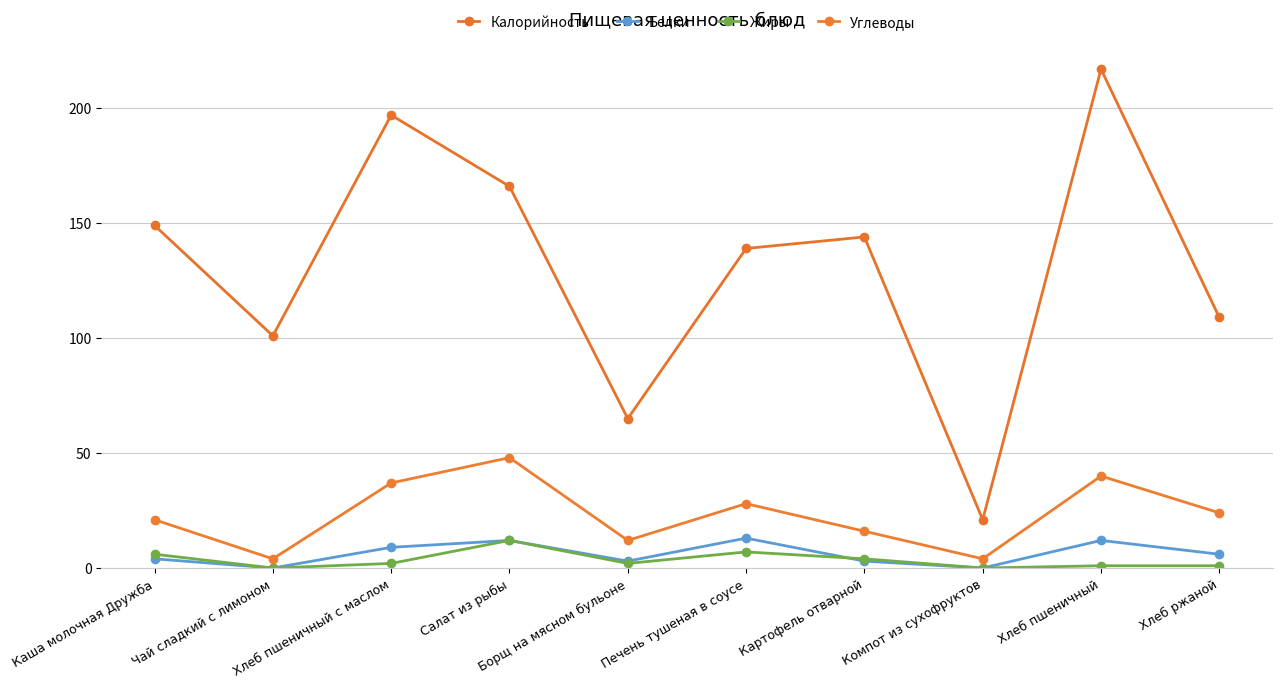

What is the difference between the maximum and minimum values in the Жиры series?

12